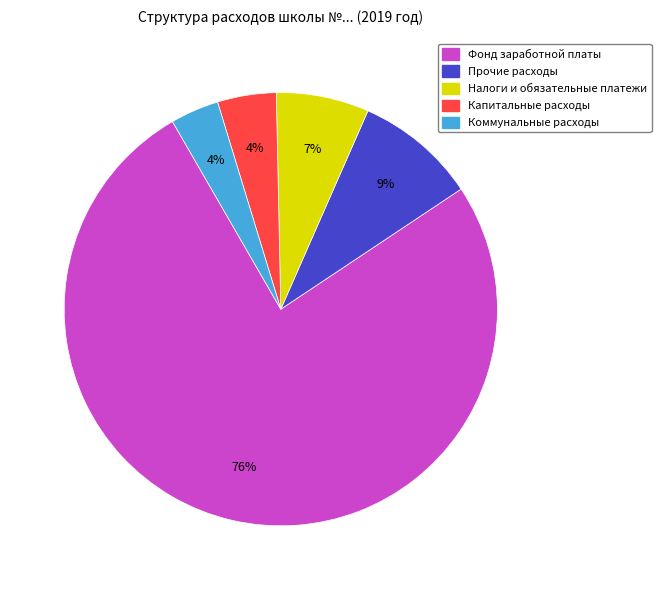

How many slices are in this pie chart?

5